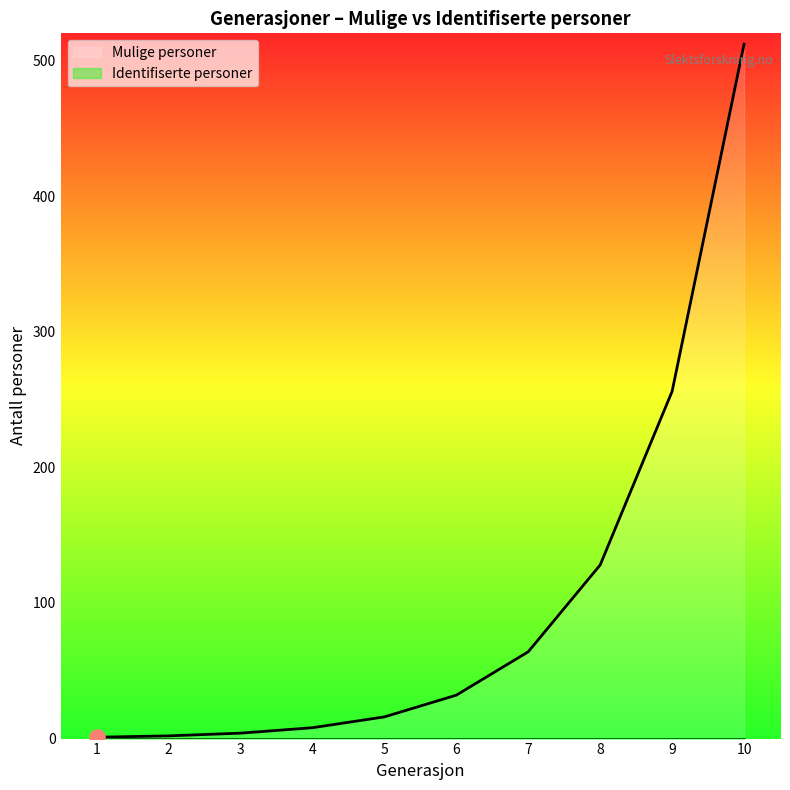

What is the change in value from 4 to 10?

+504